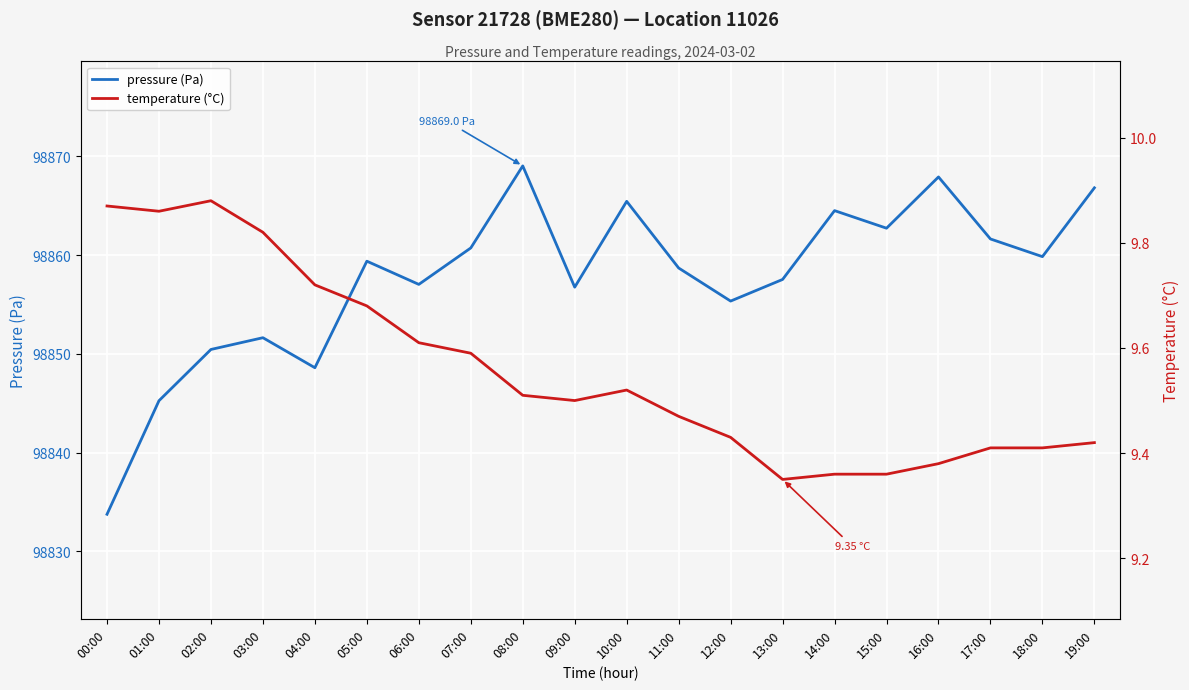

Rank the series by their average value, from highest to lowest.

pressure (Pa), temperature (°C)